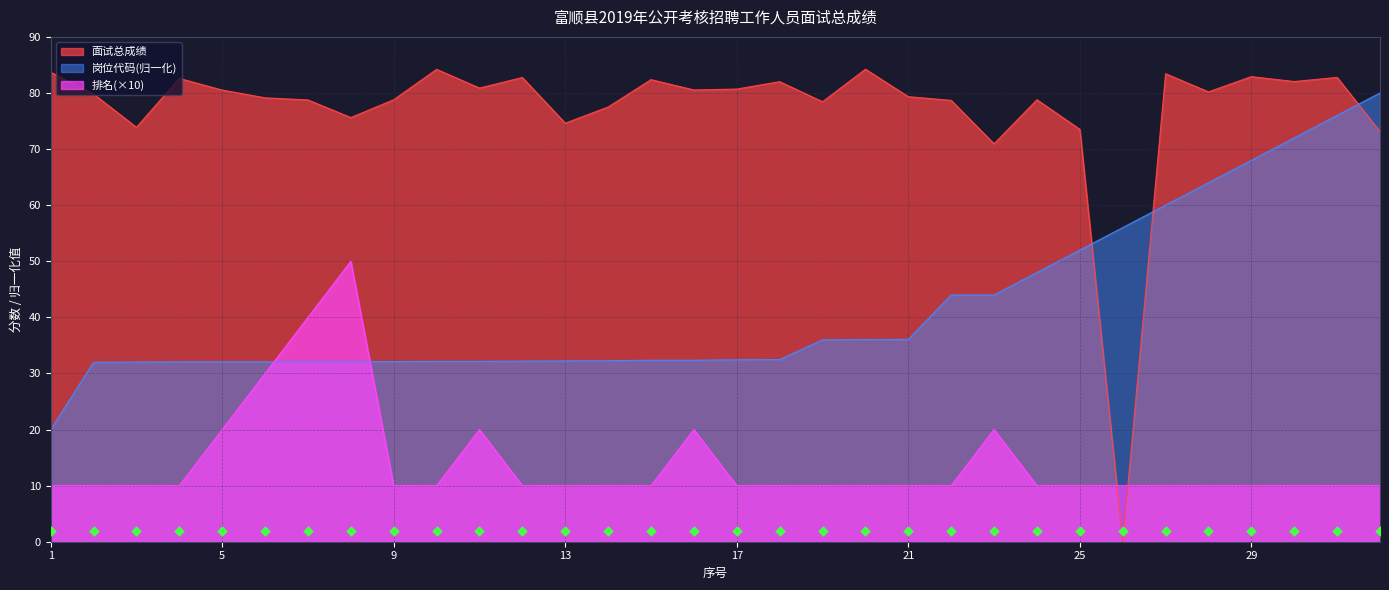

Which series contains the lowest Y value?

面试总成绩